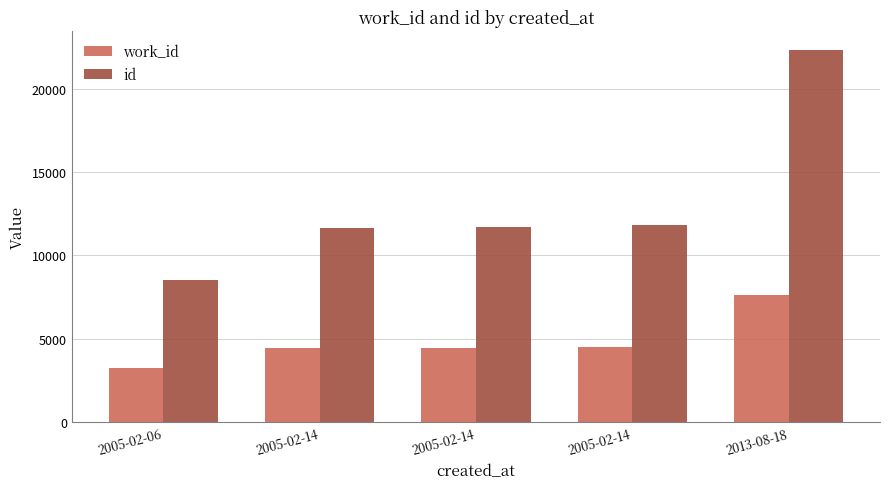

How many data points in work_id are less than 4448?

2